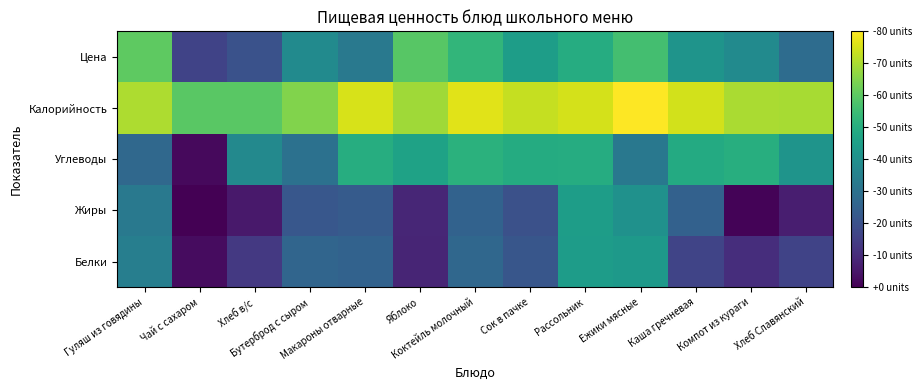

At Чай с сахаром, list the series in order from smallest to largest.

Жиры, Углеводы, Белки, Цена, Калорийность